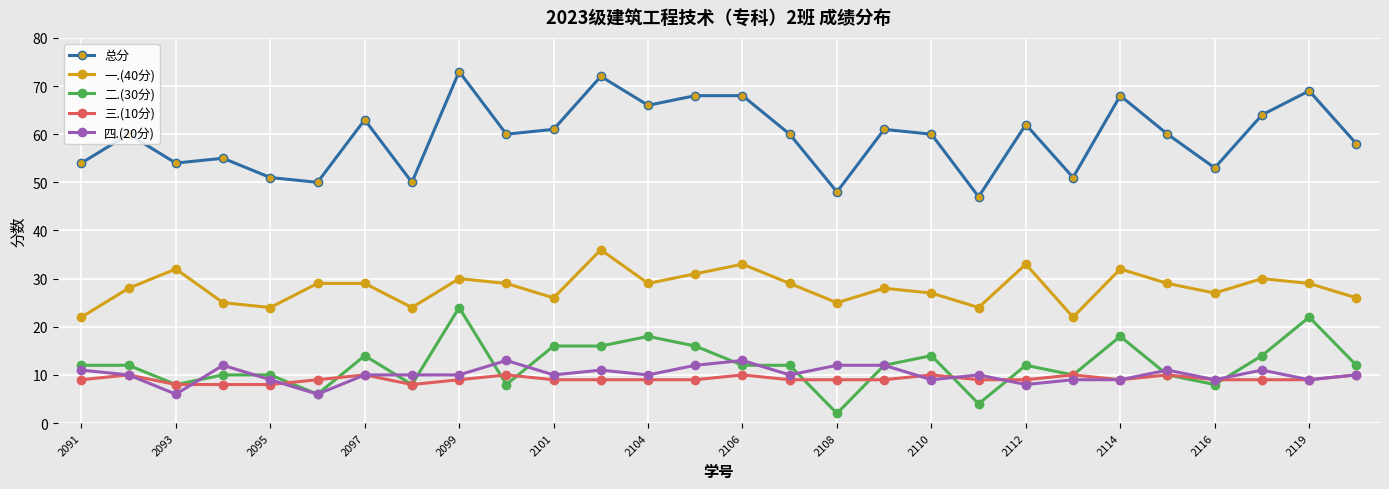

True or false: 总分 has more than 2 interior local peaks.

True